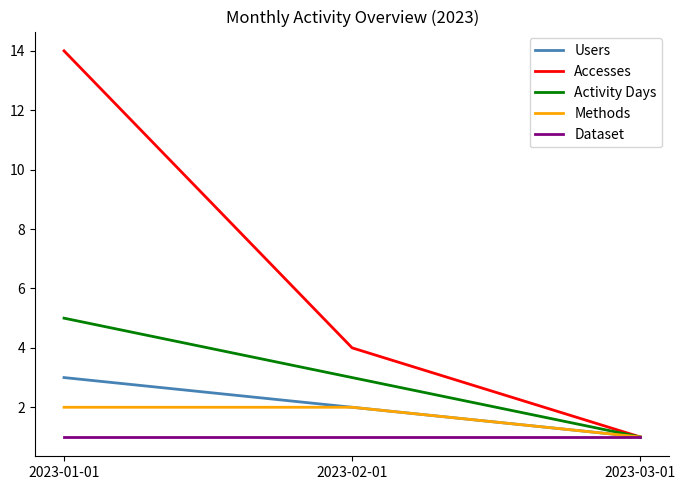

Which series changed the most between 2023-01-01 and 2023-03-01?

Accesses